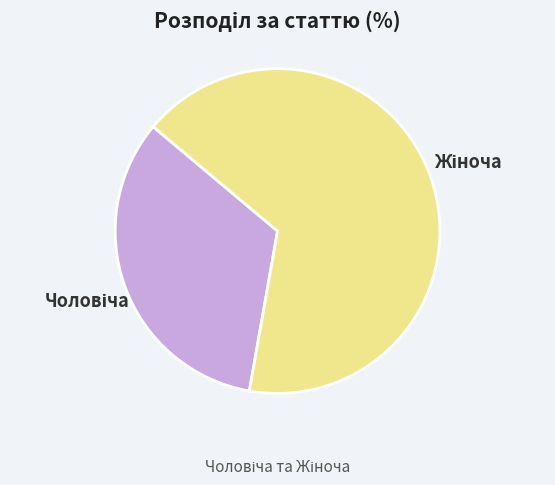

Does any single category account for the majority?

Yes